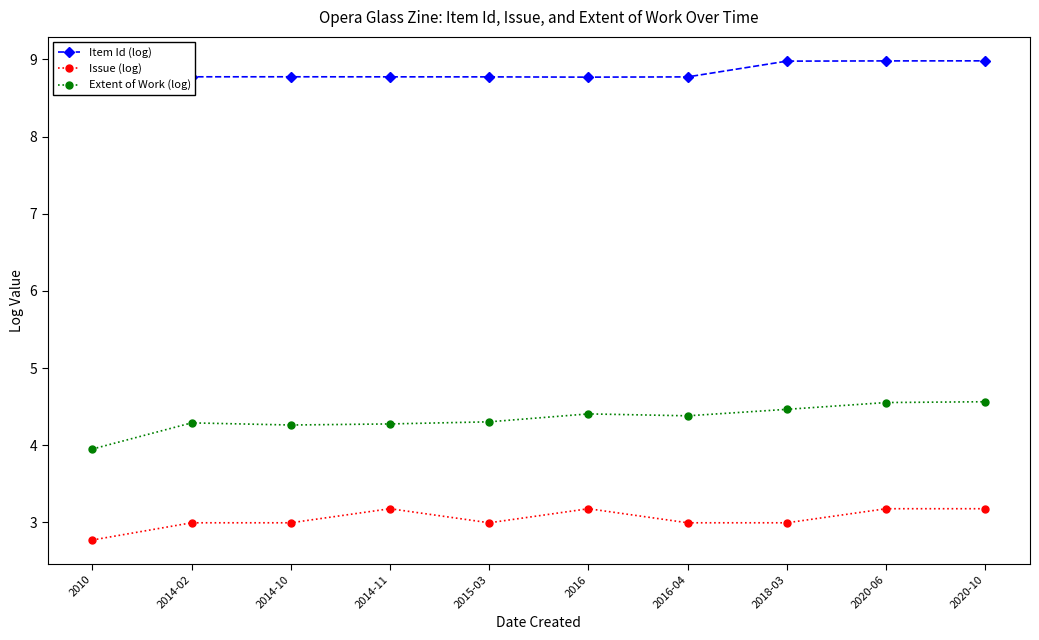

True or false: Item Id (log) and Extent of Work (log) intersect in this chart.

False